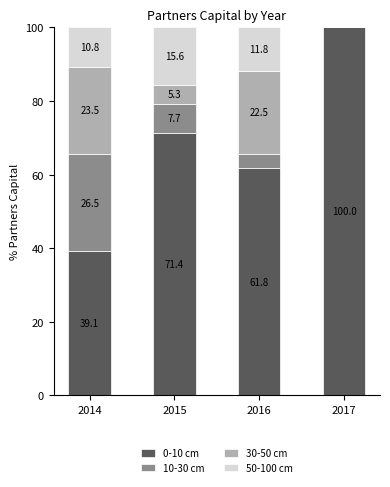

What is the sum of the 0-10 cm values at 2014 and 2017?

139.1